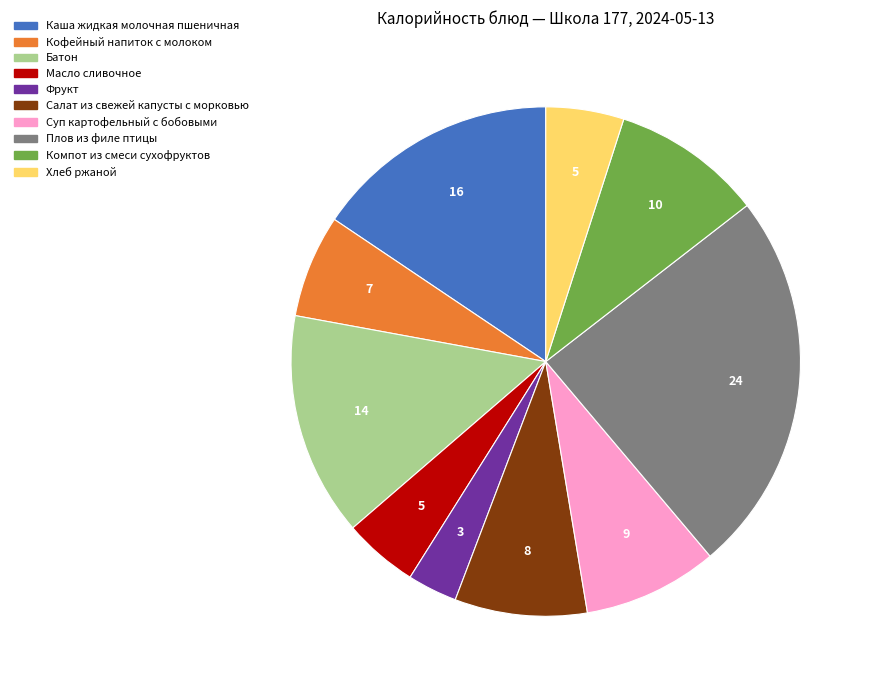

What is the largest slice in the pie chart?

Плов из филе птицы